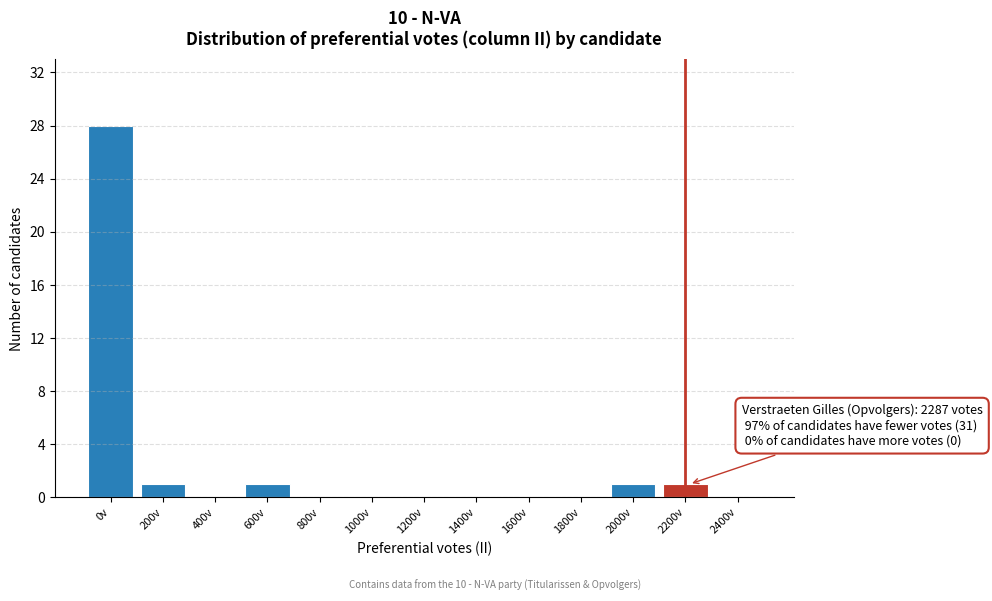

Reading left to right, transcribe all the data shown in this chart.

0v=28	200v=1	400v=0	600v=1	800v=0	1000v=0	1200v=0	1400v=0	1600v=0	1800v=0	2000v=1	2200v=1	2400v=0